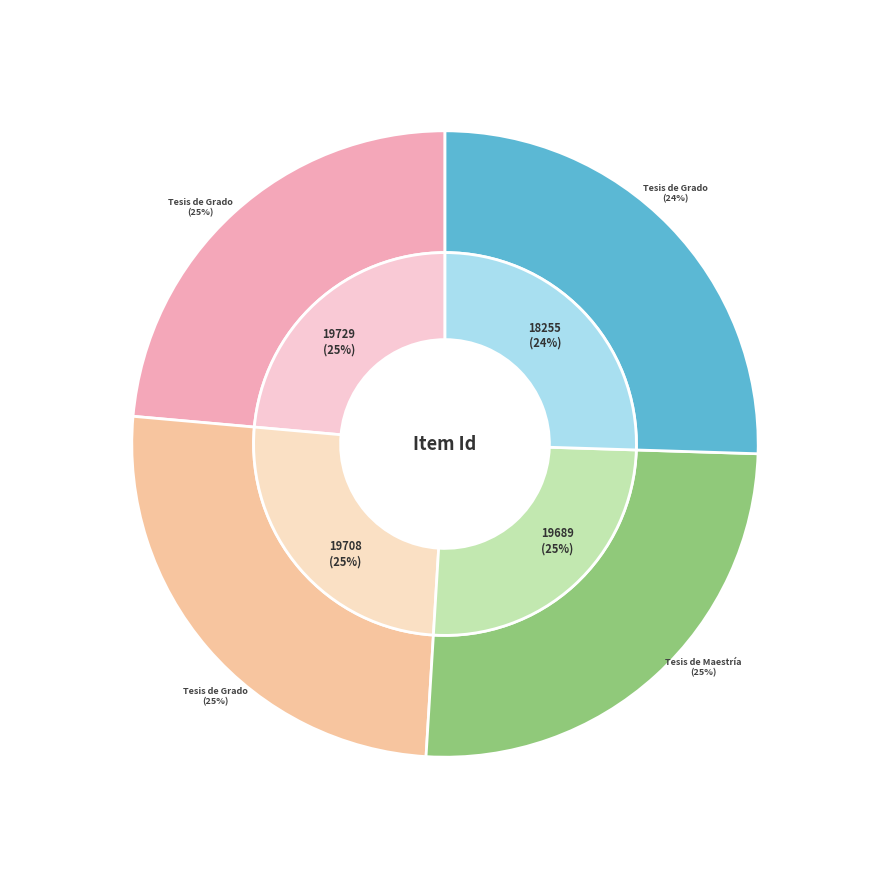

To the nearest percent, what is the average slice percentage?

25%